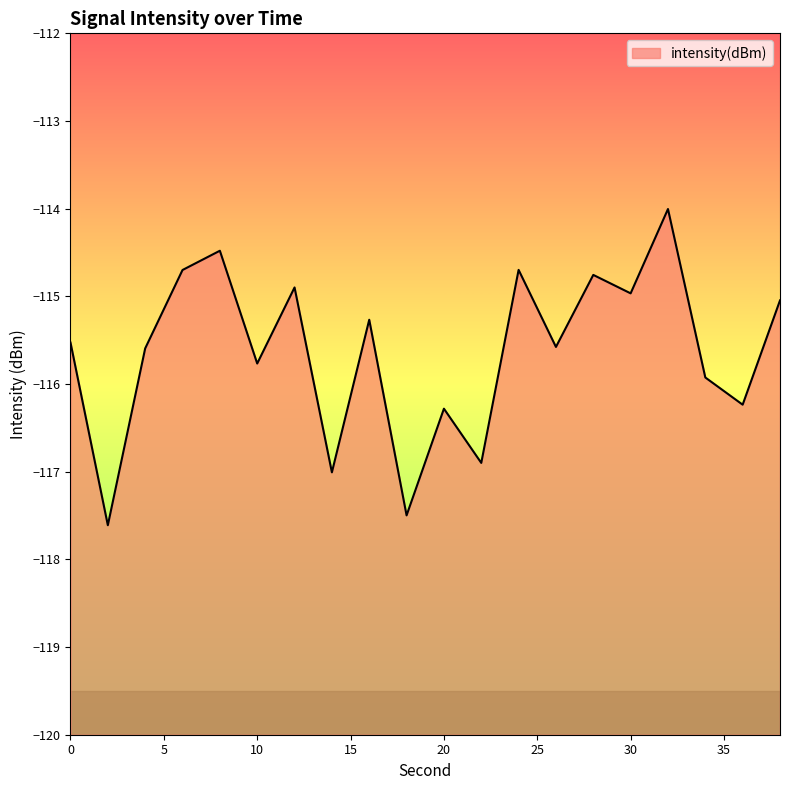

What is the value of the 7th point from the left?

-114.9